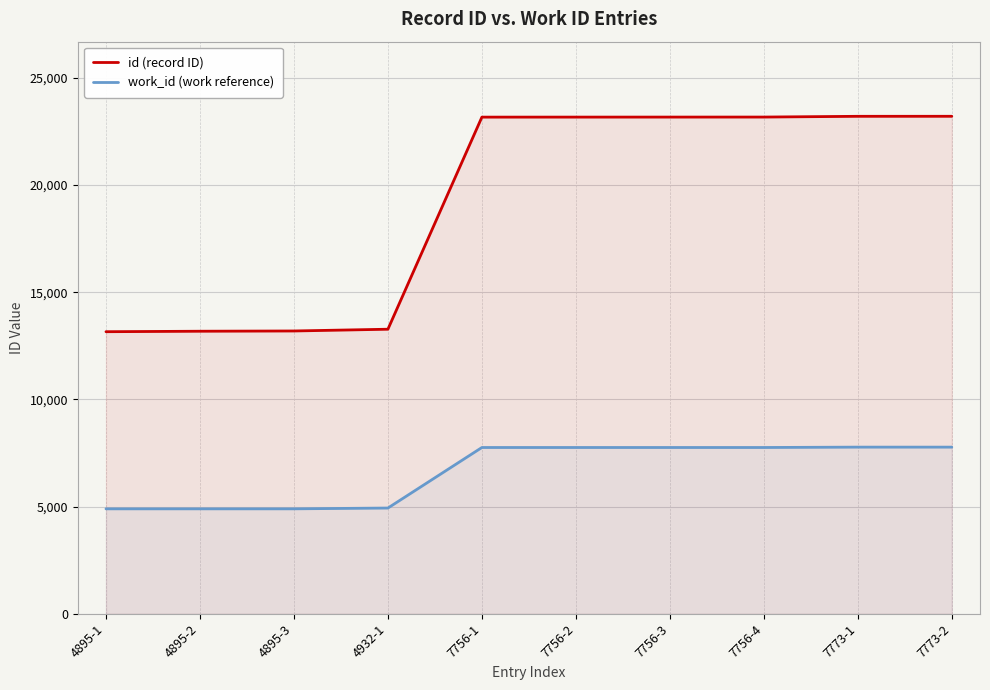

True or false: work_id (work reference) and id (record ID) cross at least once.

False